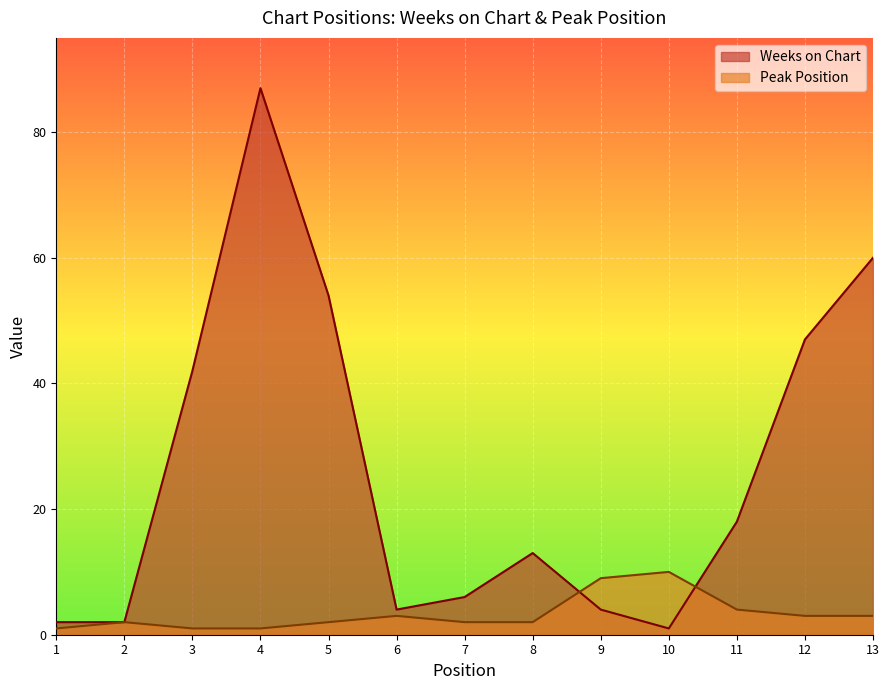

Reading right to left, transcribe all the data shown in this chart.

Weeks on Chart: 13=60	12=47	11=18	10=1	9=4	8=13	7=6	6=4	5=54	4=87	3=42	2=2	1=2
Peak Position: 13=3	12=3	11=4	10=10	9=9	8=2	7=2	6=3	5=2	4=1	3=1	2=2	1=1